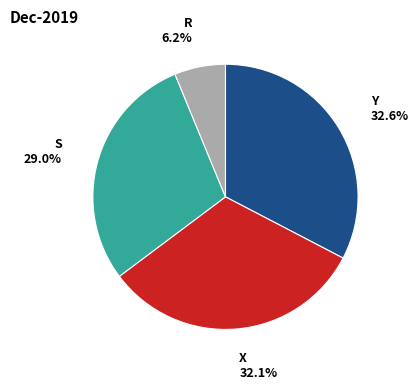

What is the ratio of the value at S to the value at R?

4.7